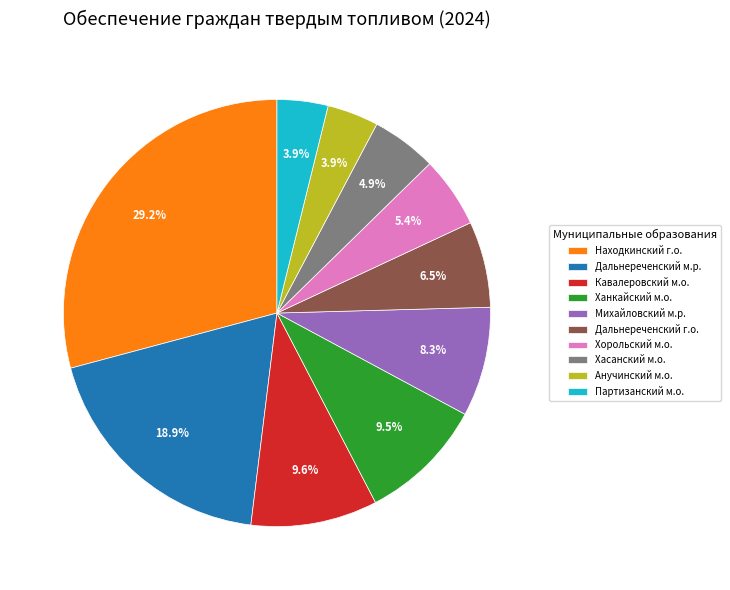

To the nearest percent, what is the difference between the largest and smallest slice percentages?

25%